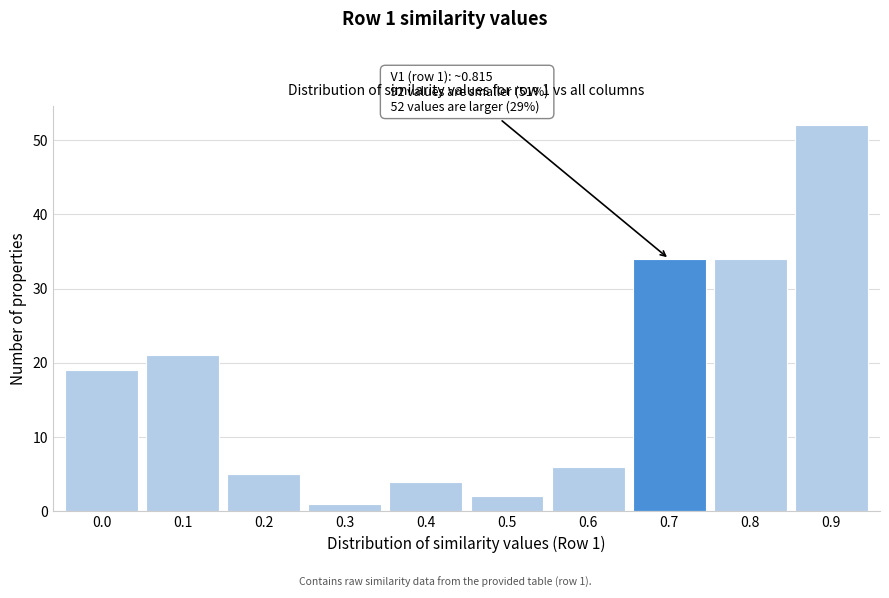

Reading right to left, what are all the values shown in this chart?

0.9=52	0.8=34	0.7=34	0.6=6	0.5=2	0.4=4	0.3=1	0.2=5	0.1=21	0.0=19